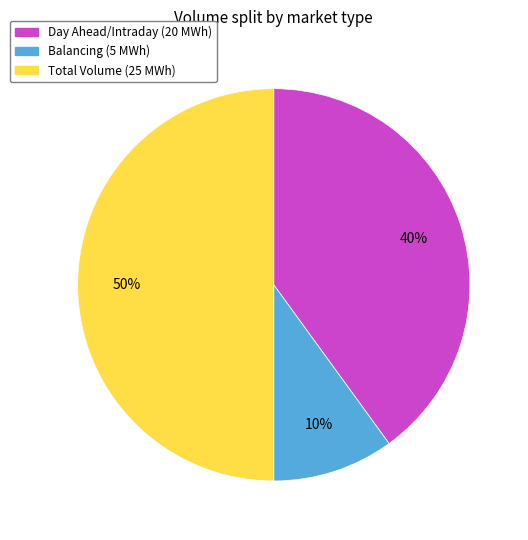

To the nearest percent, what is the difference between the largest and smallest slice percentages?

40%